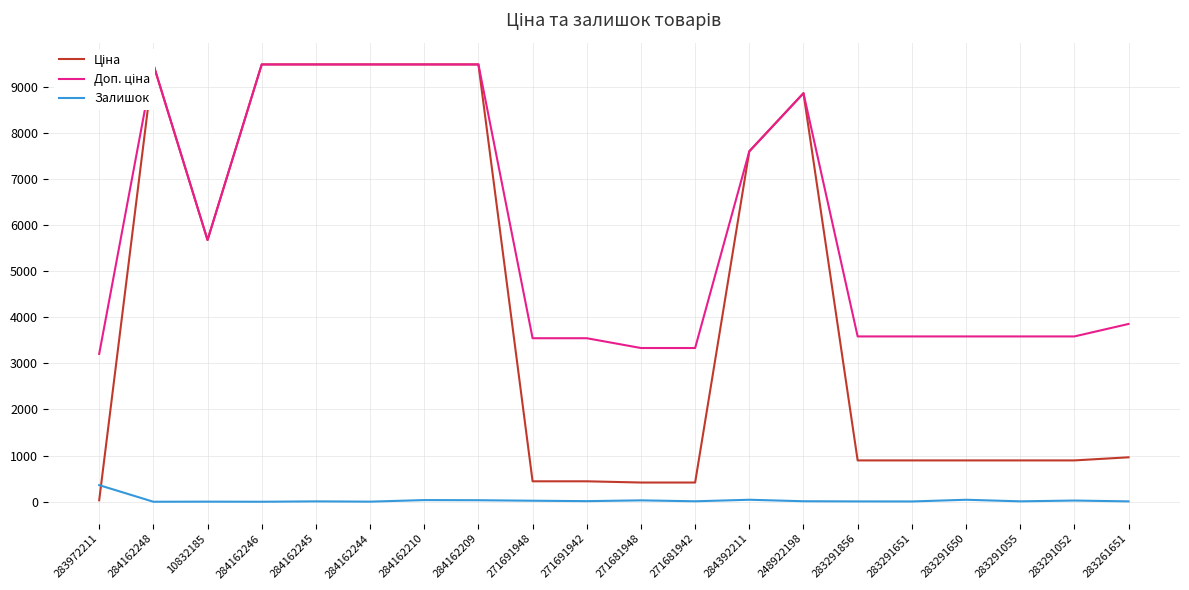

Reading left to right, what are all the values shown in this chart?

Ціна: 283972211=32.0	284162248=9480.1	10832185=5673.8	284162246=9480.1	284162245=9480.1	284162244=9480.1	284162210=9480.1	284162209=9480.1	271691948=443.1	271691942=443.1	271681948=416.6	271681942=416.6	284392211=7596.5	248922198=8856.7	283291856=895.9	283291651=895.9	283291650=895.9	283291055=895.9	283291052=895.9	283261651=963.5
Доп. ціна: 283972211=3205.0	284162248=9480.1	10832185=5673.8	284162246=9480.1	284162245=9480.1	284162244=9480.1	284162210=9480.1	284162209=9480.1	271691948=3545.0	271691942=3545.0	271681948=3332.5	271681942=3332.5	284392211=7596.5	248922198=8856.7	283291856=3583.6	283291651=3583.6	283291650=3583.6	283291055=3583.6	283291052=3583.6	283261651=3854.0
Залишок: 283972211=360.0	284162248=0.0	10832185=2.0	284162246=0.0	284162245=8.0	284162244=2.0	284162210=36.0	284162209=33.0	271691948=22.0	271691942=13.0	271681948=30.0	271681942=10.0	284392211=43.0	248922198=11.0	283291856=7.0	283291651=6.0	283291650=43.0	283291055=9.0	283291052=26.0	283261651=8.0